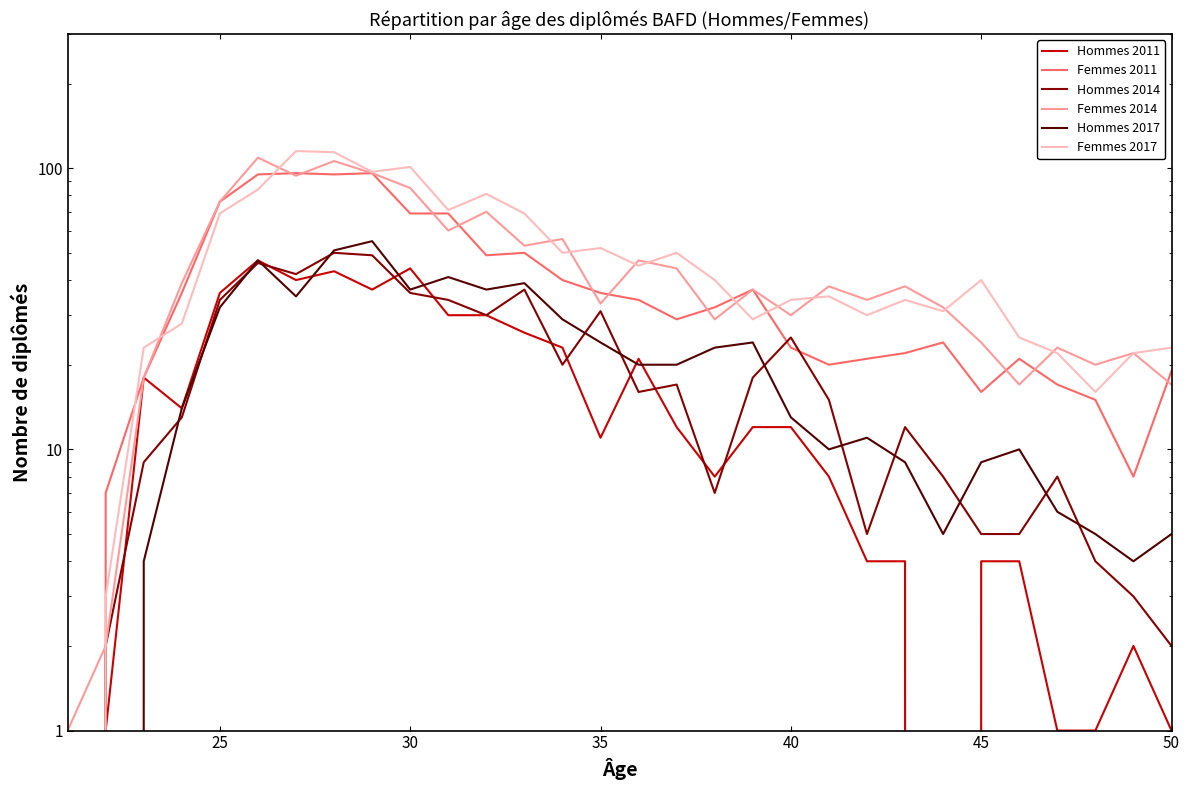

What is the average value of the Femmes 2017 series?

48